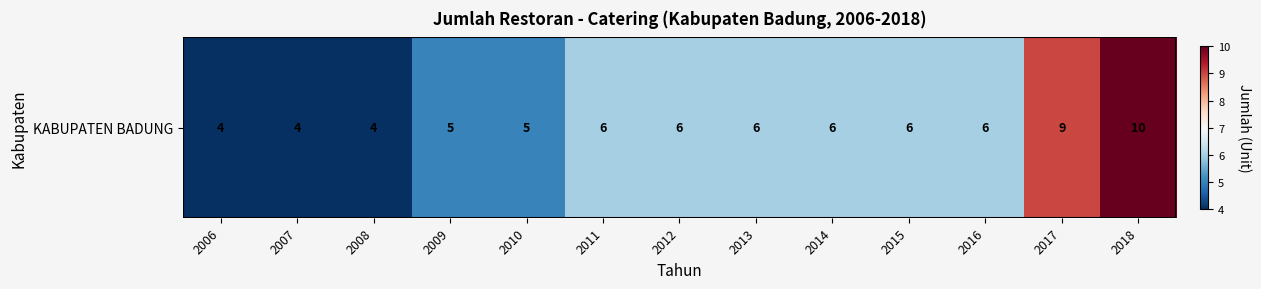

True or false: the data shows 6 at 2007.

False